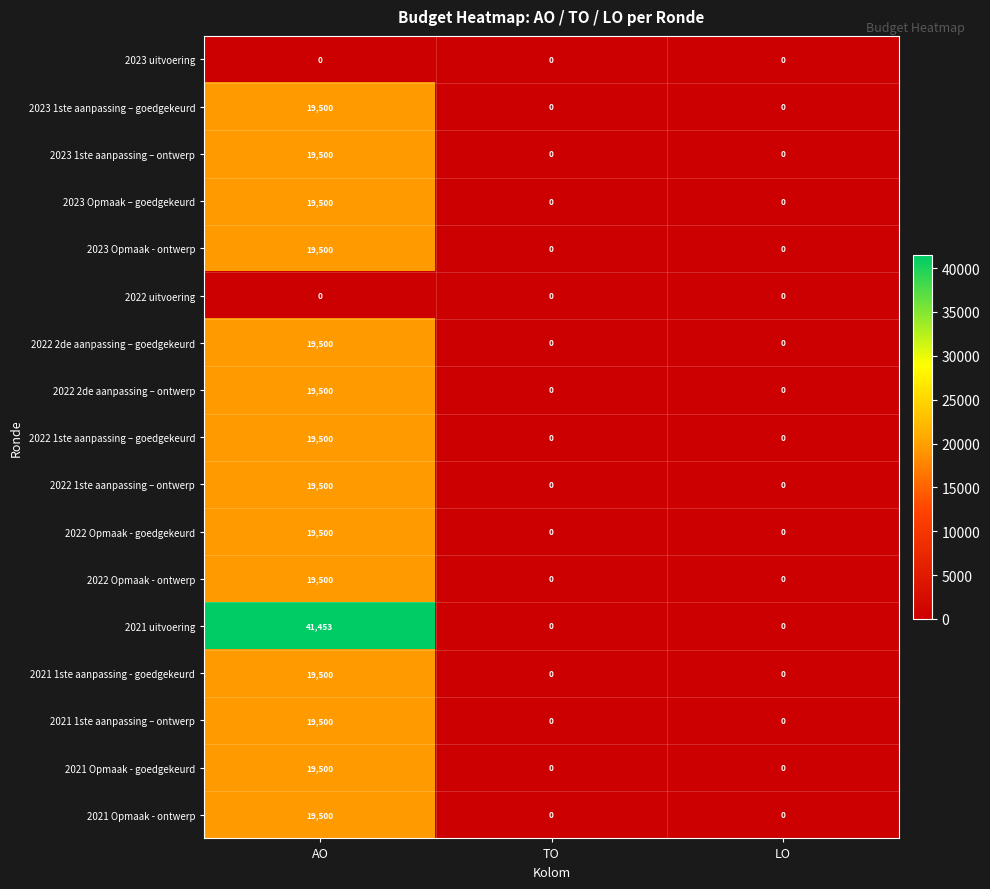

Which series has the largest range (max minus min)?

2021 uitvoering